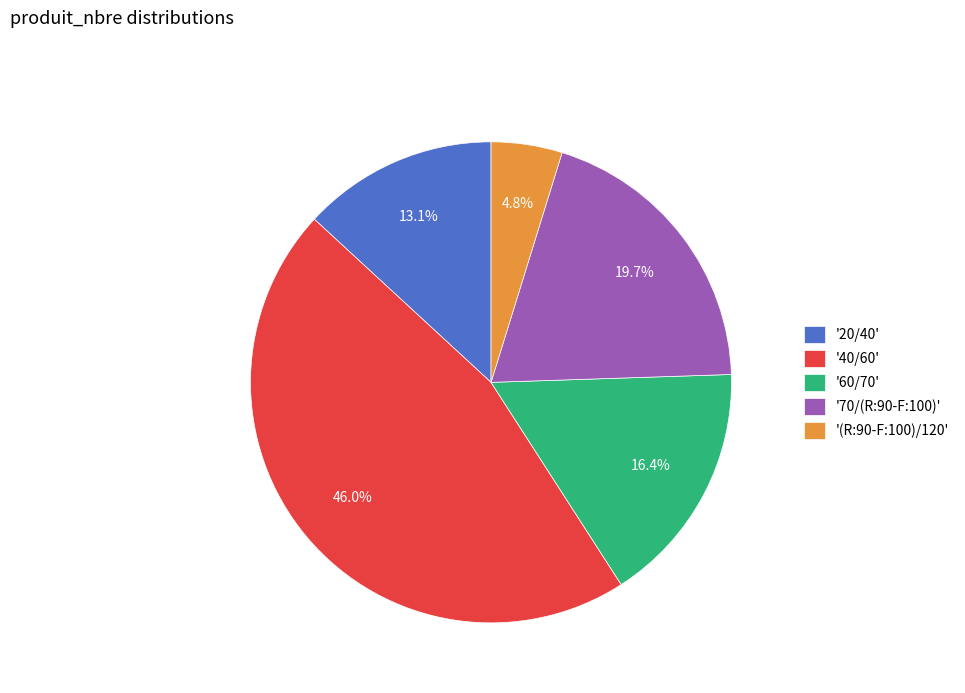

Rank the categories by value from lowest to highest.

'(R:90-F:100)/120', '20/40', '60/70', '70/(R:90-F:100)', '40/60'